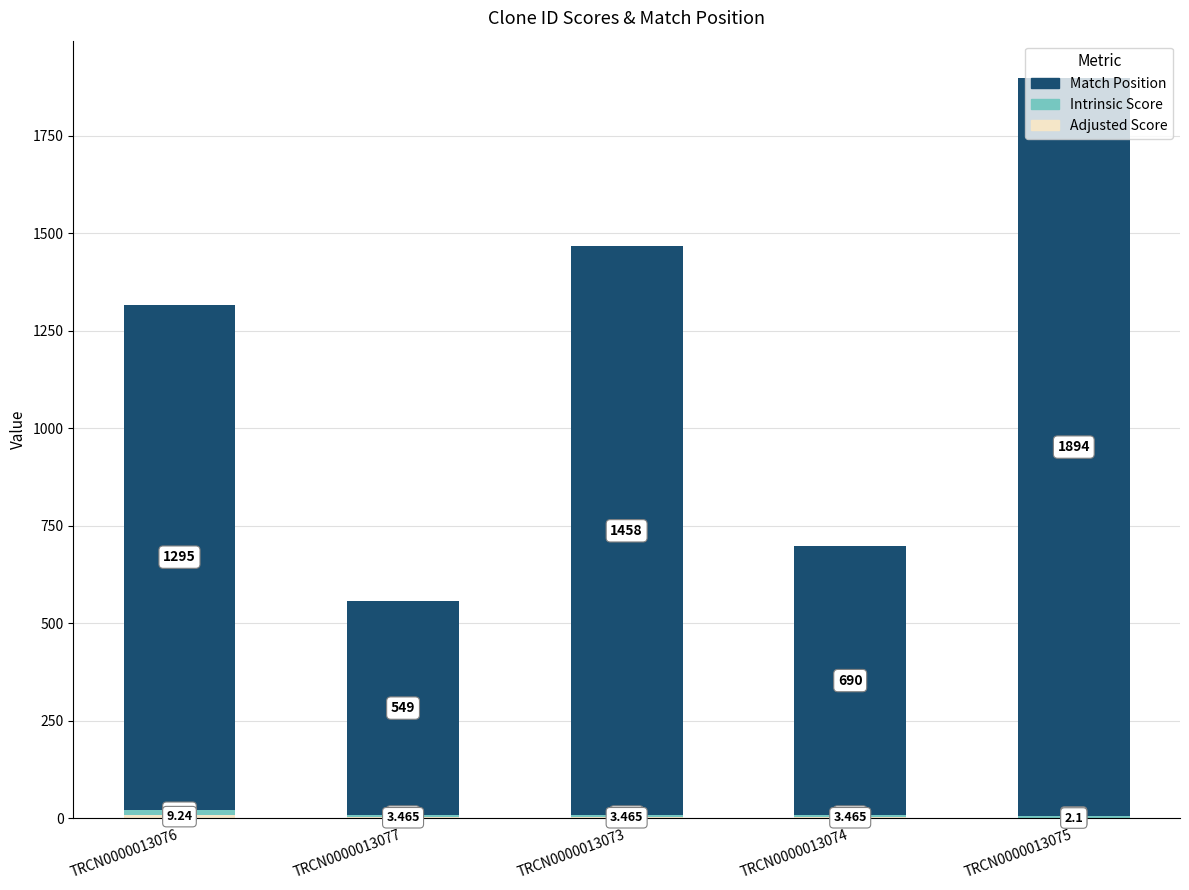

Rank the series at TRCN0000013075 from lowest to highest value.

Adjusted Score, Intrinsic Score, Match Position